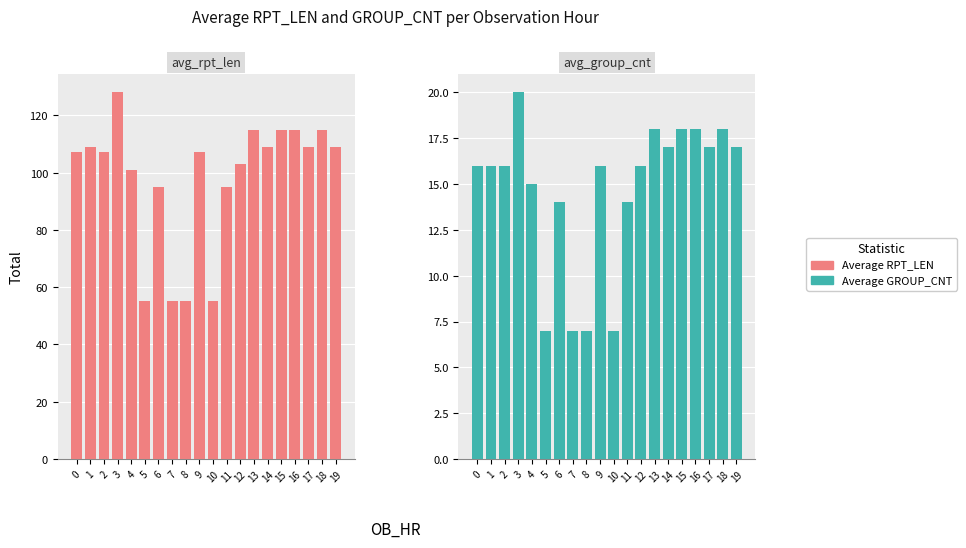

What is the sum of all Average RPT_LEN values?

1959